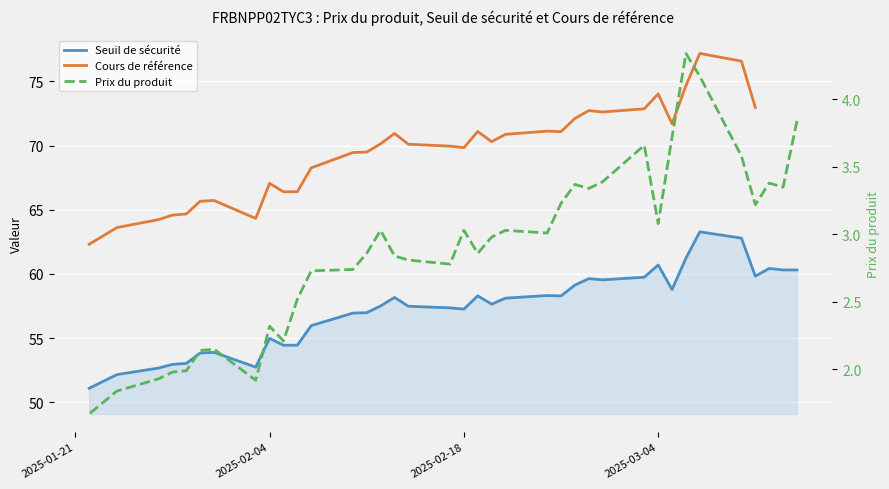

True or false: Prix du produit and Seuil de sécurité cross at least once.

False